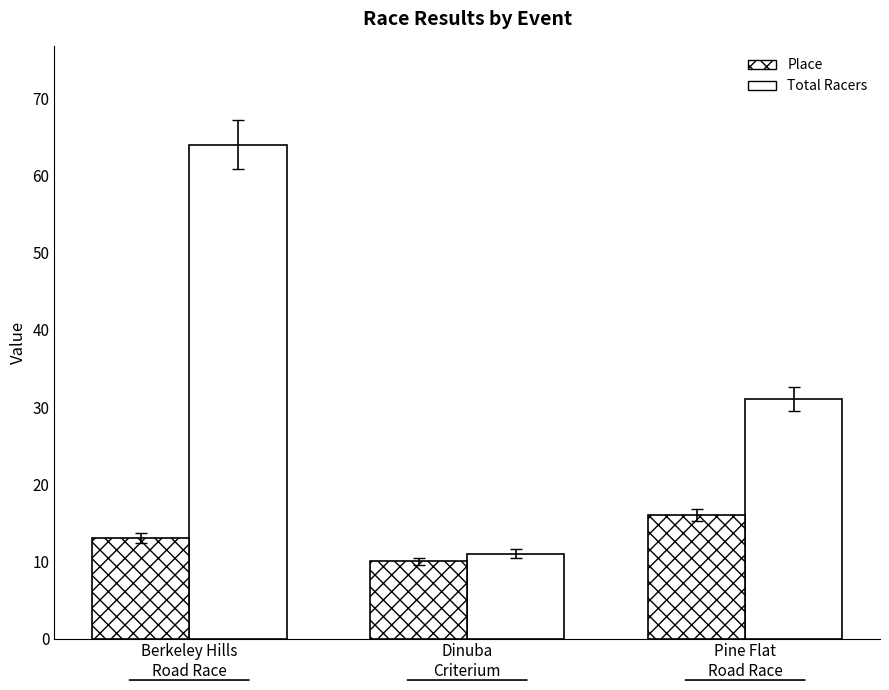

What is the average value of the Place series?

13